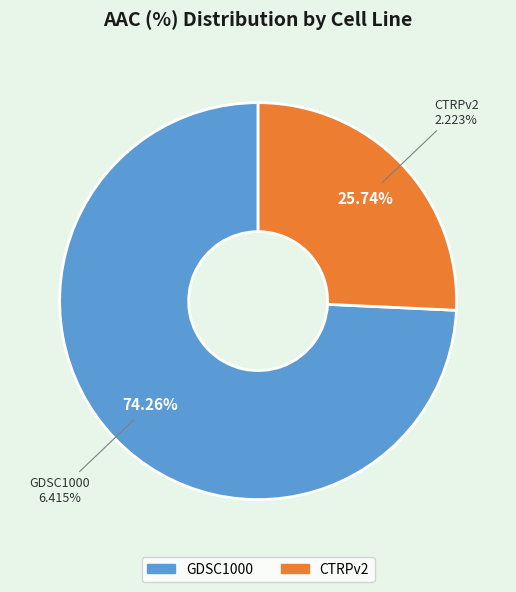

Which slice is the largest?

GDSC1000